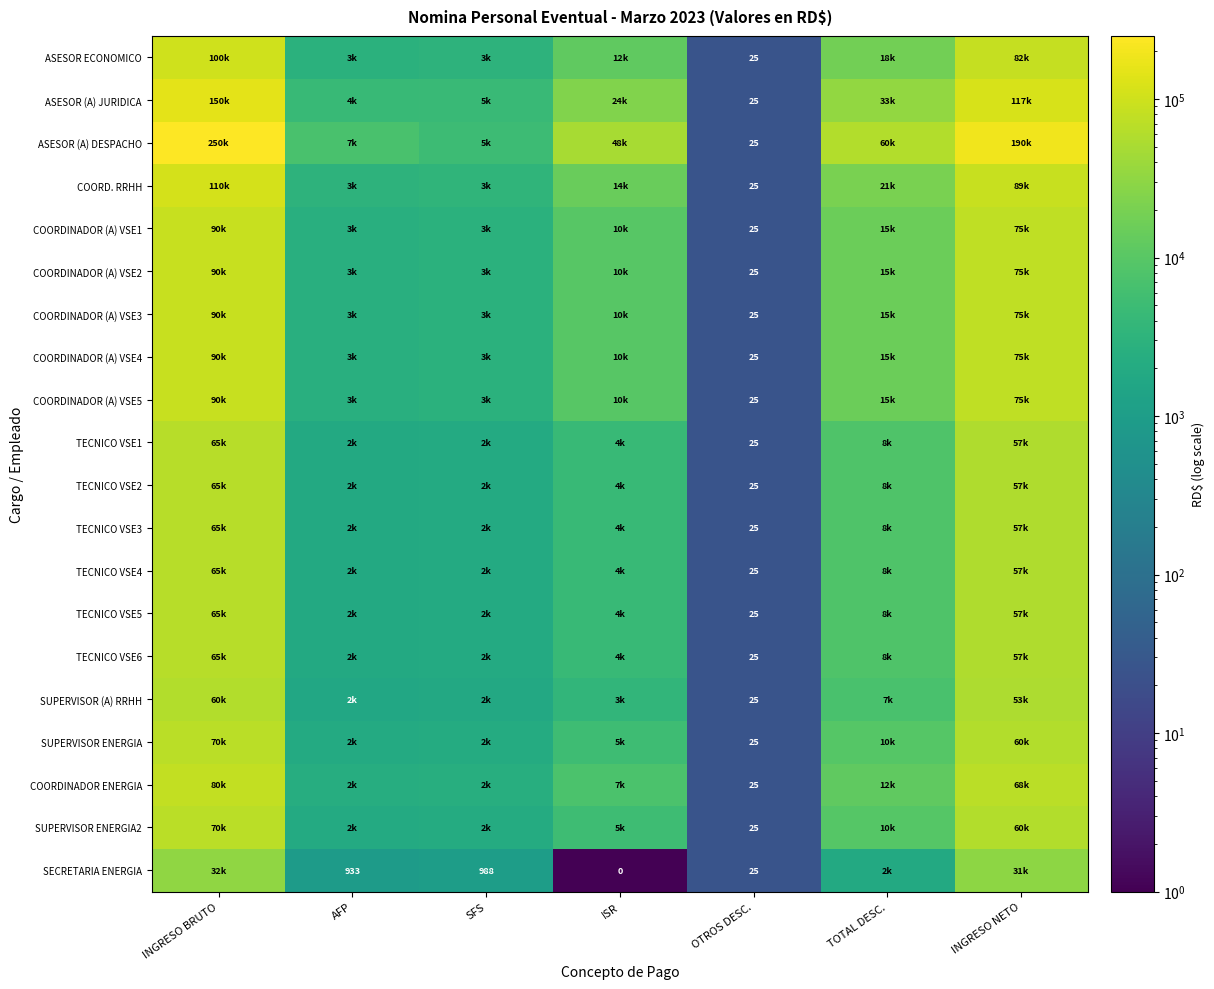

Rank the series at INGRESO BRUTO from highest to lowest value.

ASESOR (A) DESPACHO, ASESOR (A) JURIDICA, COORD. RRHH, ASESOR ECONOMICO, COORDINADOR (A) VSE1, COORDINADOR (A) VSE2, COORDINADOR (A) VSE3, COORDINADOR (A) VSE4, COORDINADOR (A) VSE5, COORDINADOR ENERGIA, SUPERVISOR ENERGIA, SUPERVISOR ENERGIA2, TECNICO VSE1, TECNICO VSE2, TECNICO VSE3, TECNICO VSE4, TECNICO VSE5, TECNICO VSE6, SUPERVISOR (A) RRHH, SECRETARIA ENERGIA